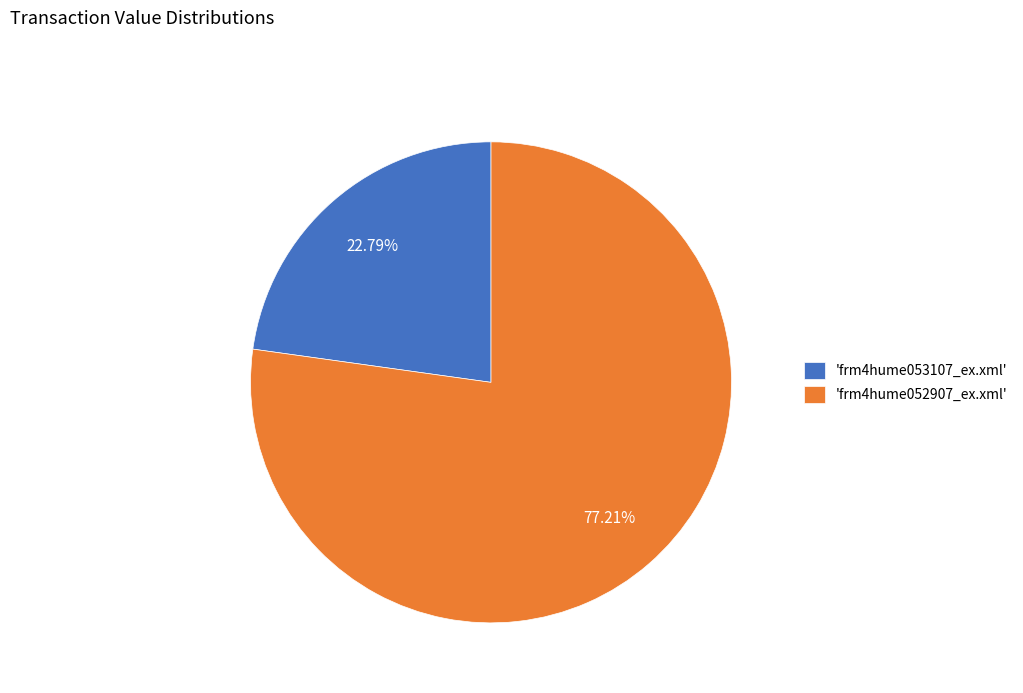

Between 'frm4hume052907_ex.xml' and 'frm4hume053107_ex.xml', which is larger?

'frm4hume052907_ex.xml'